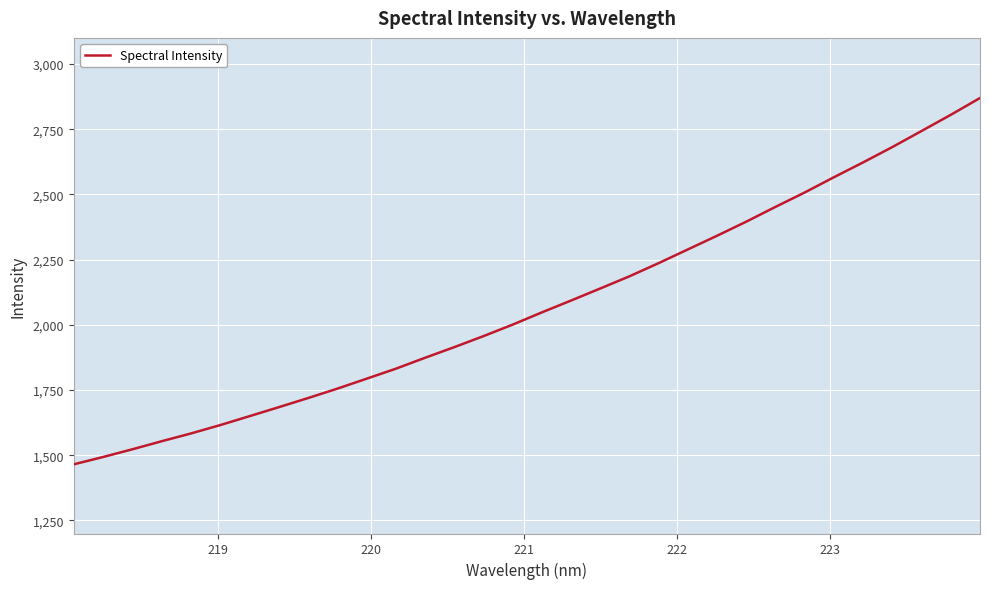

True or false: the data has more than 0 interior local peaks.

False